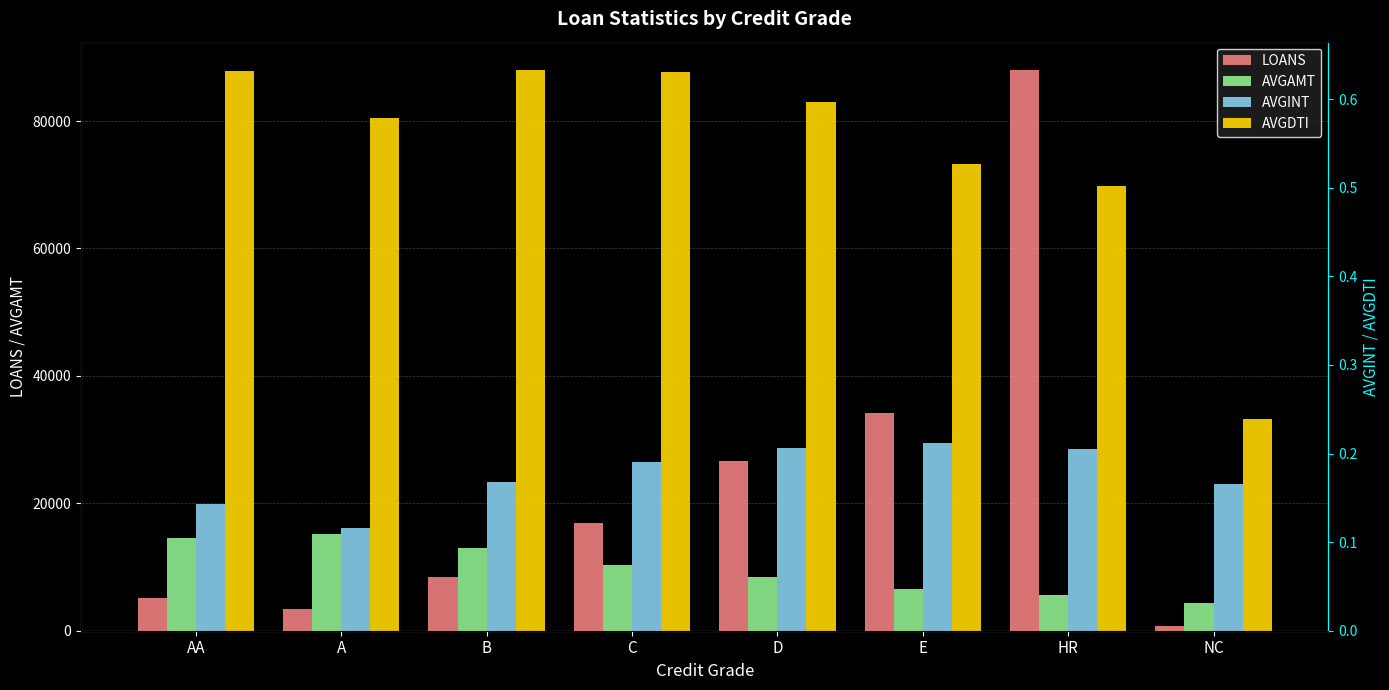

The AVGAMT series shows 4299.6 at NC. True or false?

True